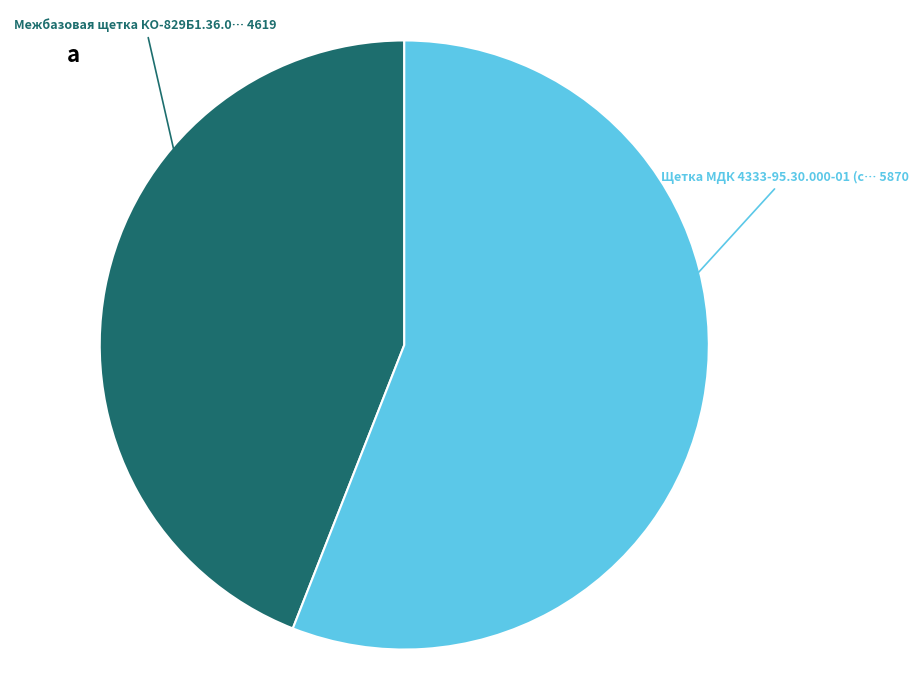

What is the smallest slice in the pie chart?

Межбазовая щетка КО-829Б1.36.0… 4619